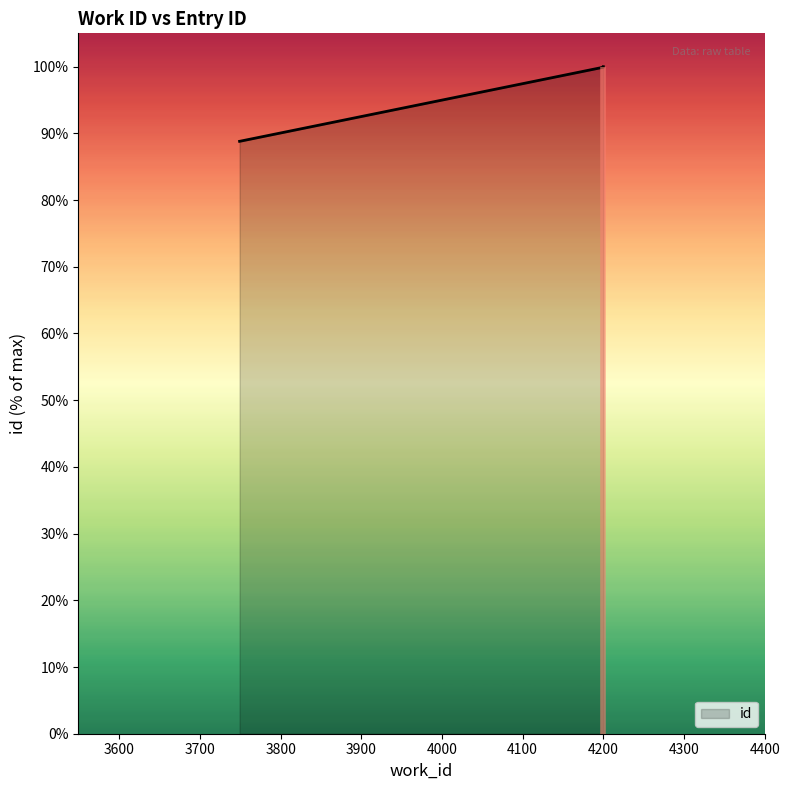

What is the change in value from 4200 to 4200?

+0.1